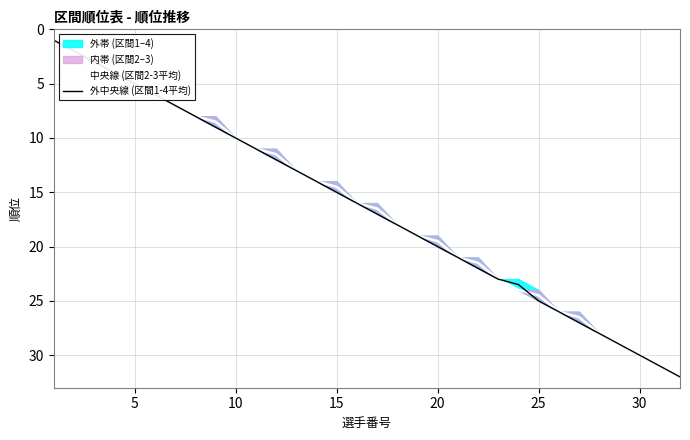

True or false: 外中央線 (区間1-4平均) has a value of 11.4 at 20.

False